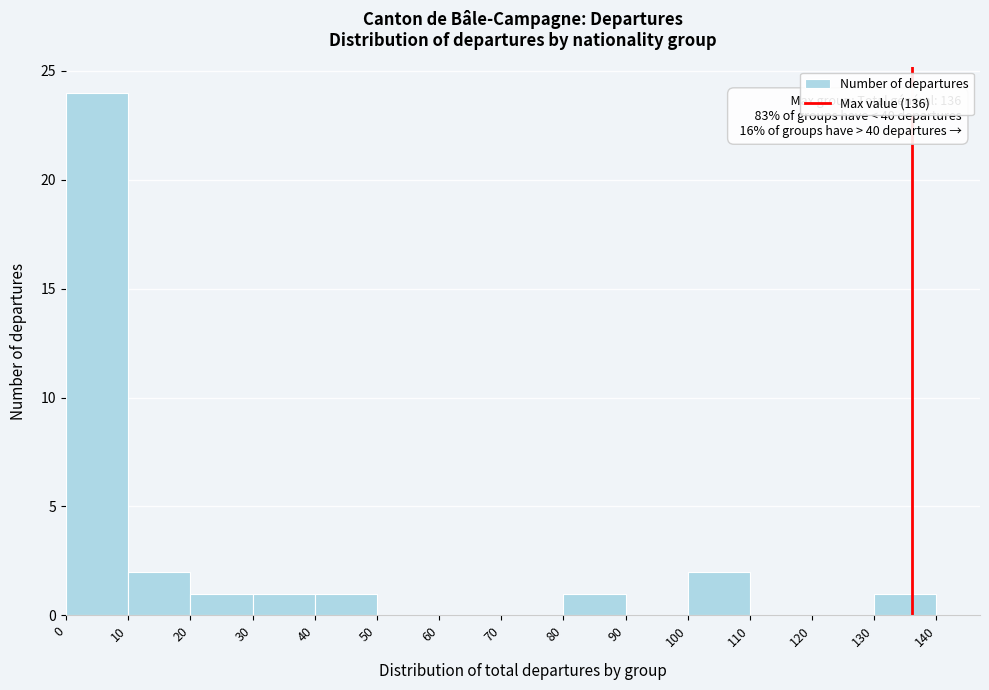

Which range on the x-axis has the tallest bar?

0 to 10